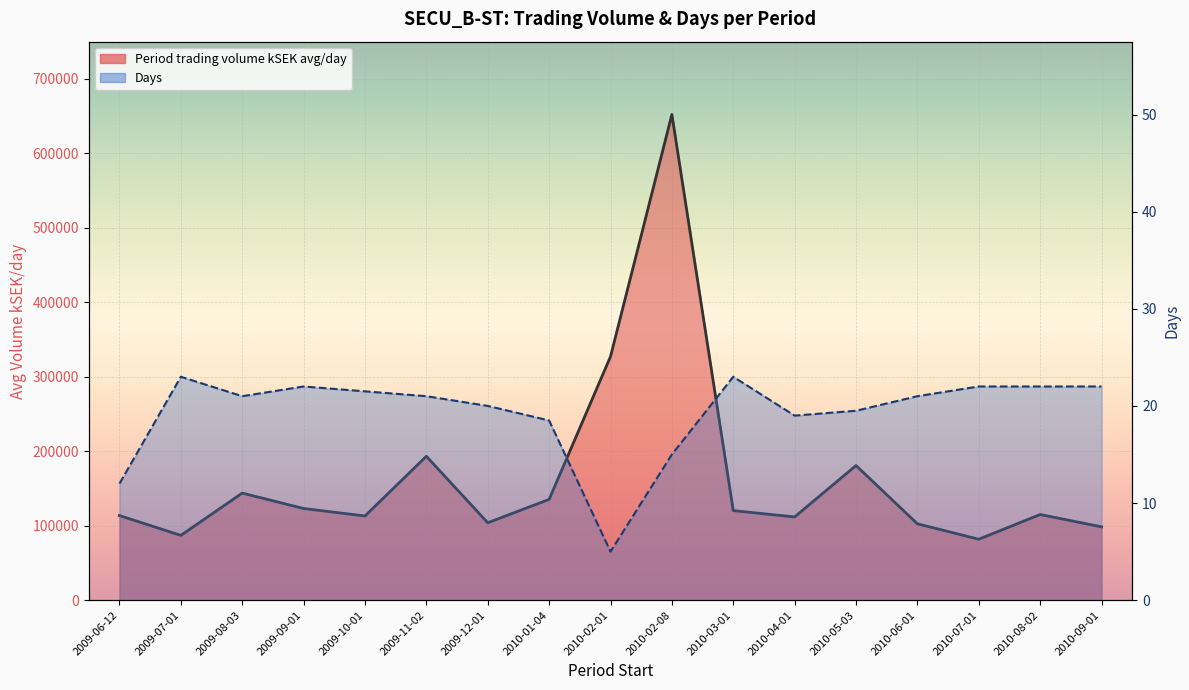

True or false: Period trading volume kSEK avg/day has more than 1 points higher than both neighbors.

True